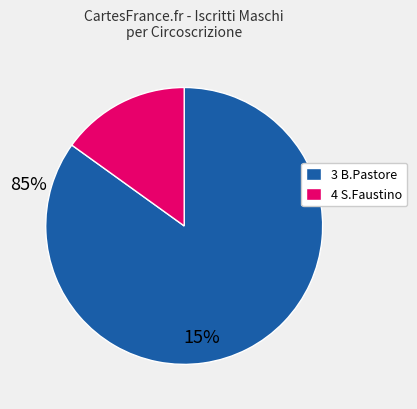

Rank the categories by value from lowest to highest.

4 S.Faustino, 3 B.Pastore